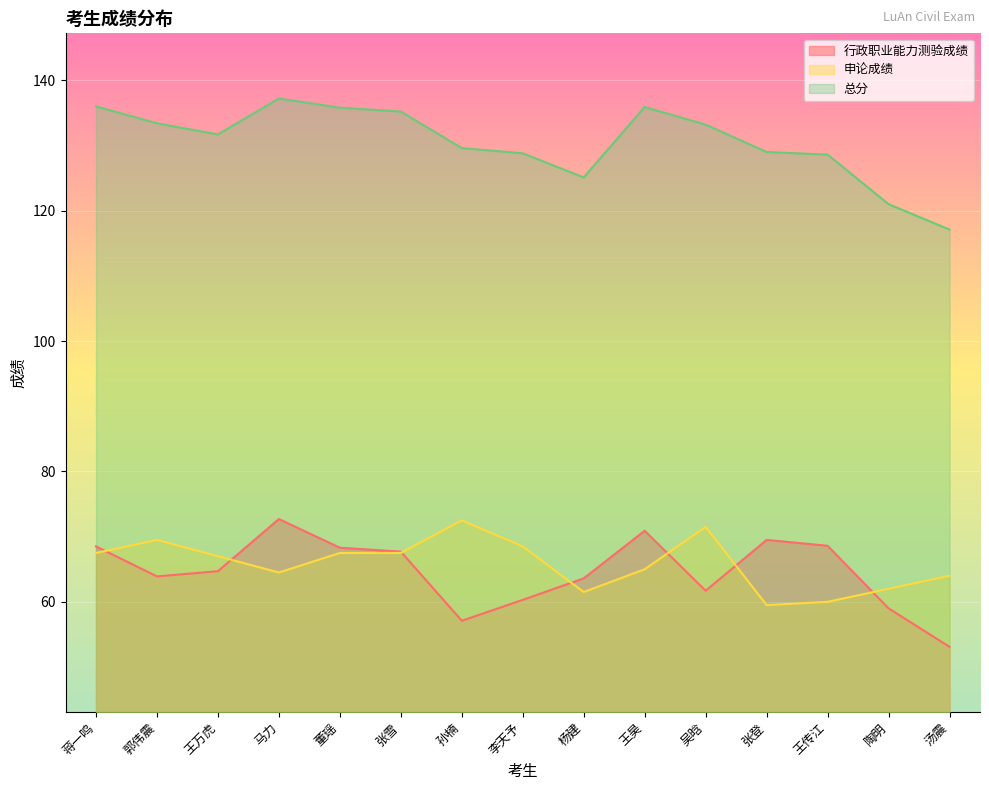

At which label does 行政职业能力测验成绩 reach its minimum?

汤震